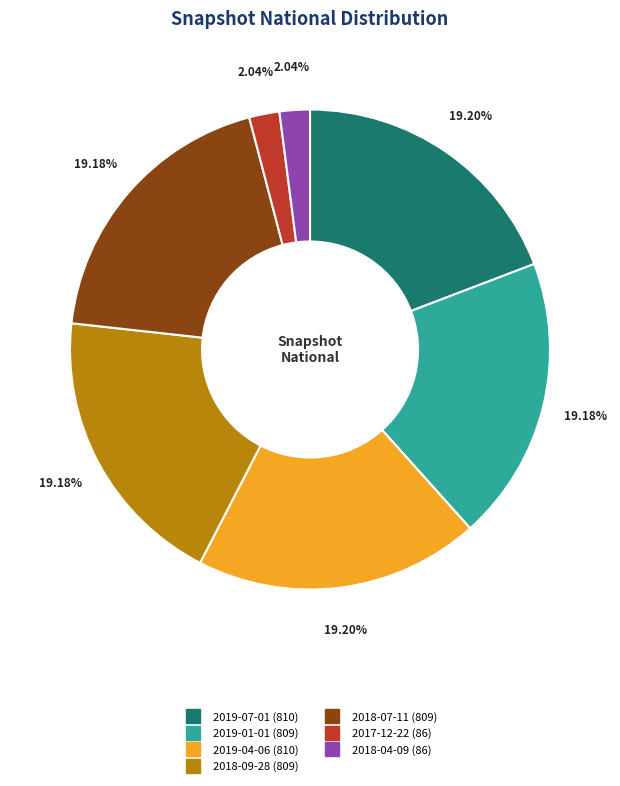

To the nearest percent, what portion does 2017-12-22 represent?

2%